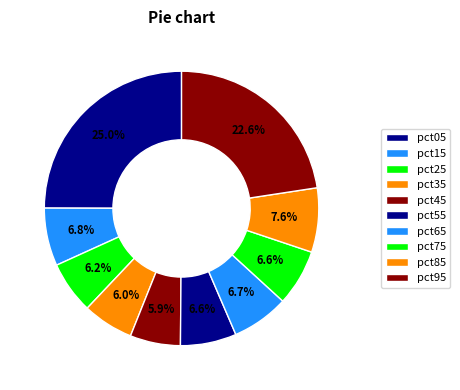

Count the number of slices in the pie.

10